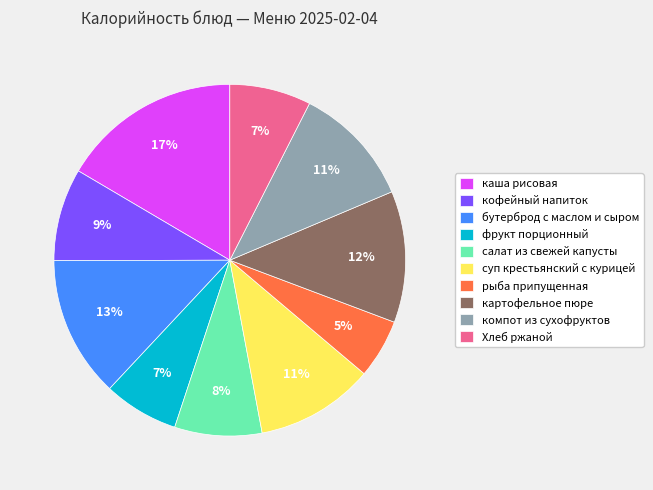

Is компот из сухофруктов the majority of the pie?

No